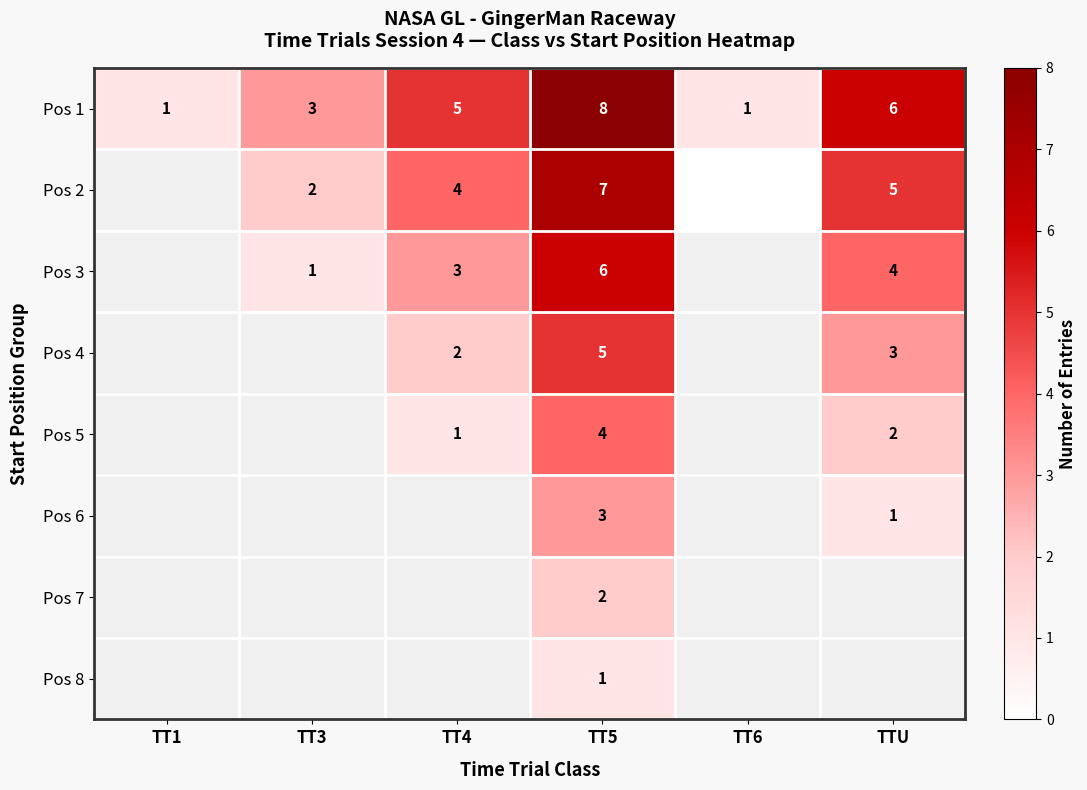

What is the spread (max minus min) of values at TT4?

4.0